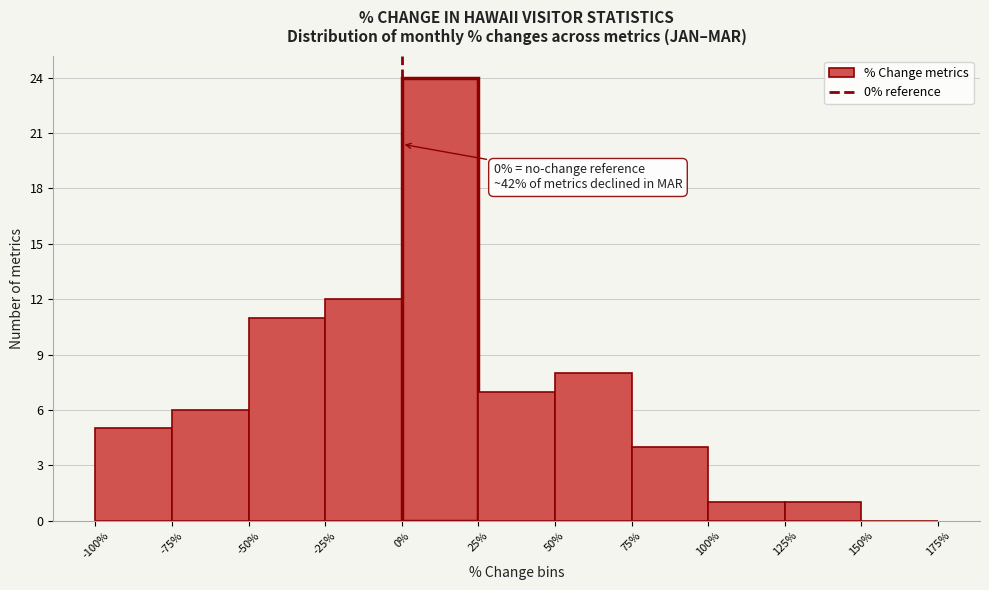

Which range on the x-axis has the tallest bar?

0% to 25%